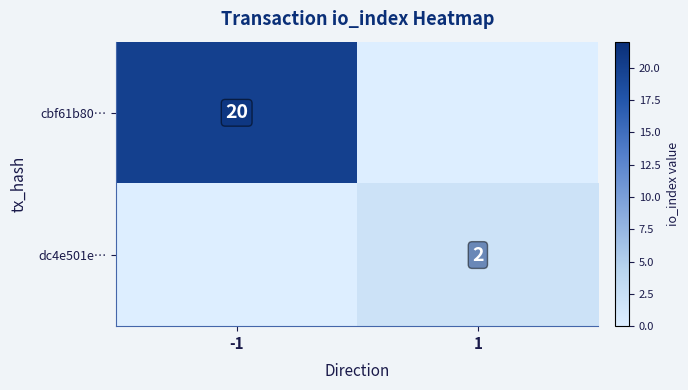

The value of cbf61b80… at -1 is 20. True or false?

True